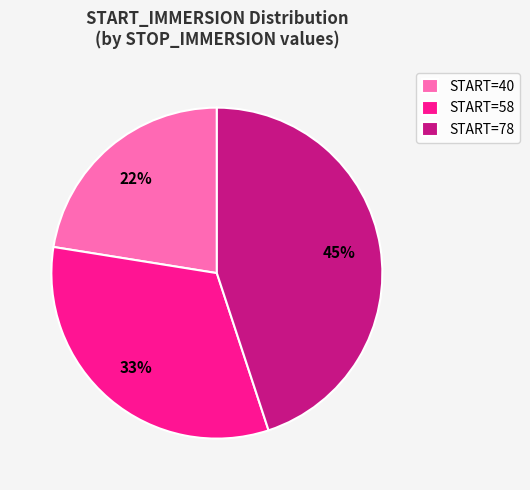

What is the smallest slice in the pie chart?

START=40